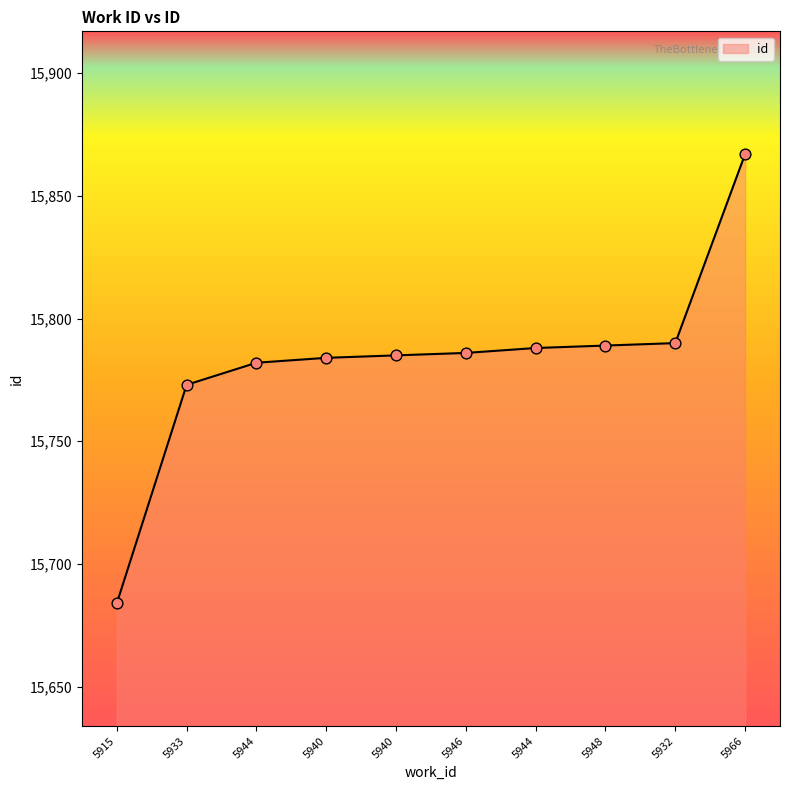

What is the change in value from 5933 to 5948?

+16